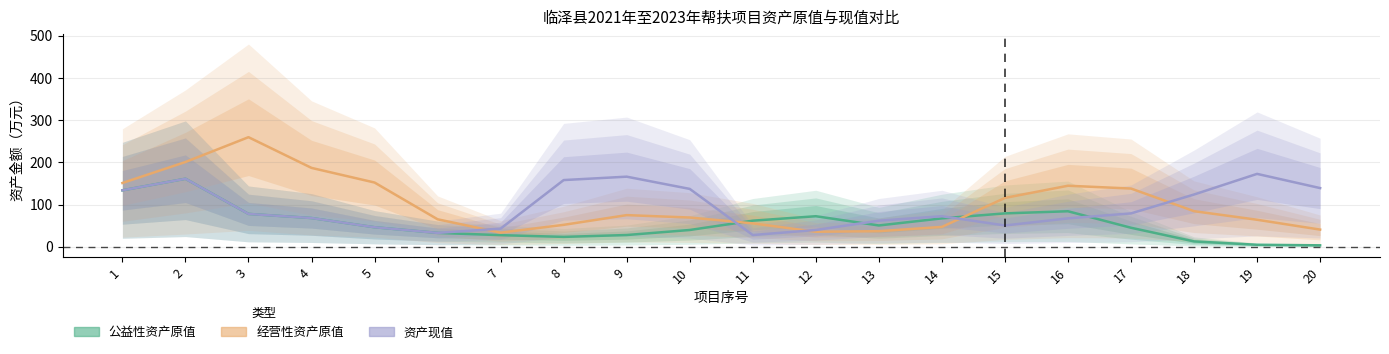

What is the value of the 资产现值 point at the 5th from the left?

46.3